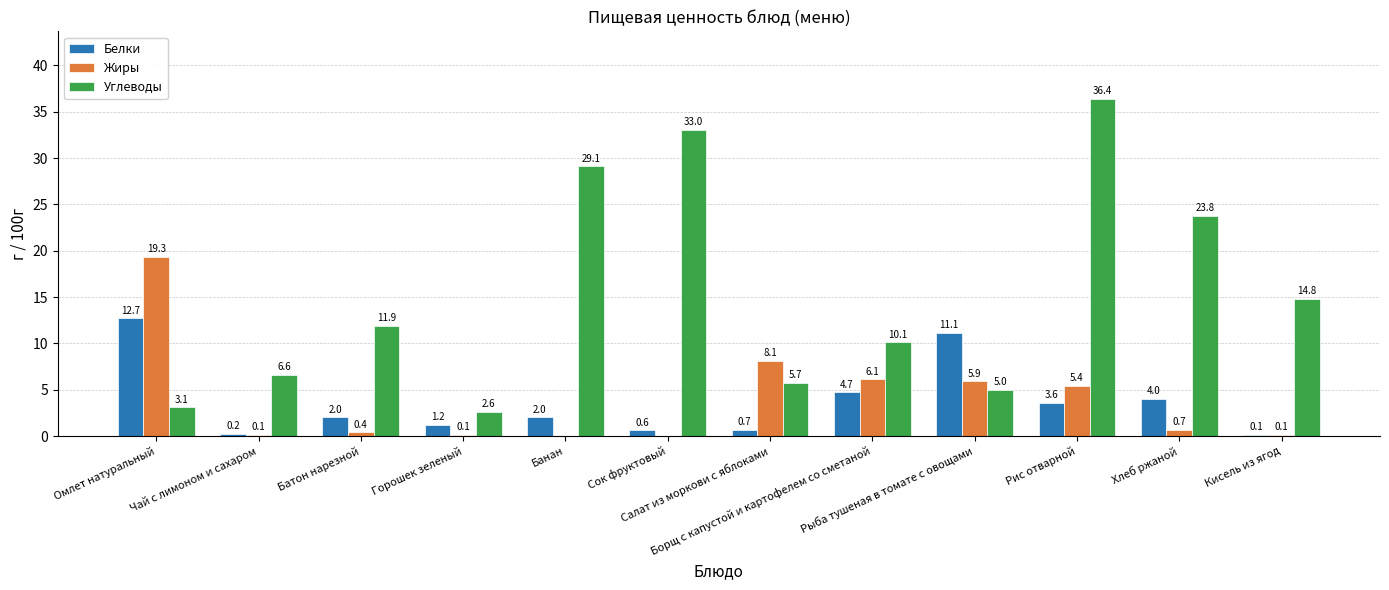

True or false: Белки has a value of 2.0 at Банан.

True